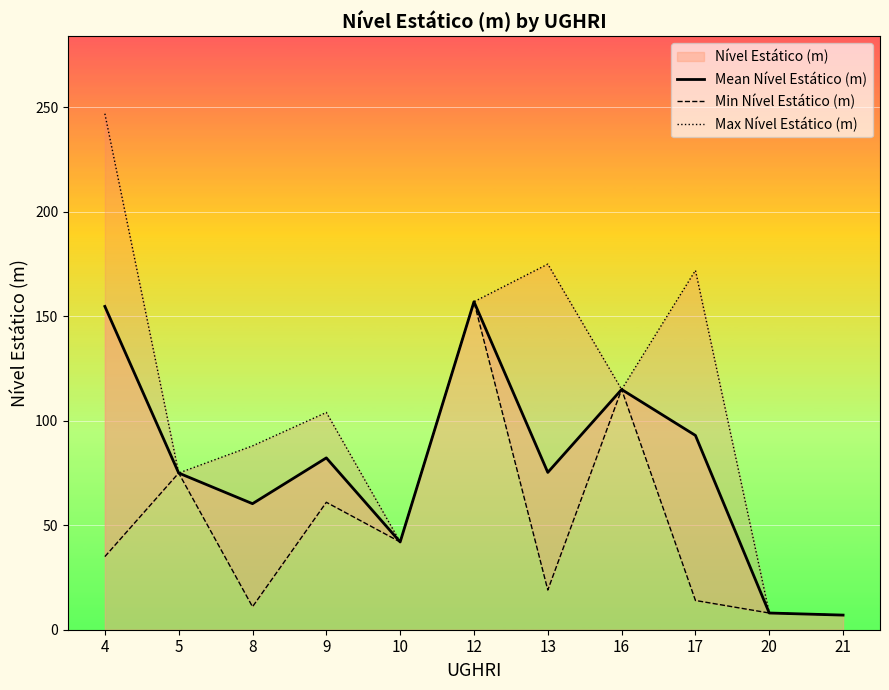

What is the minimum value for Mean Nível Estático (m)?

7.0